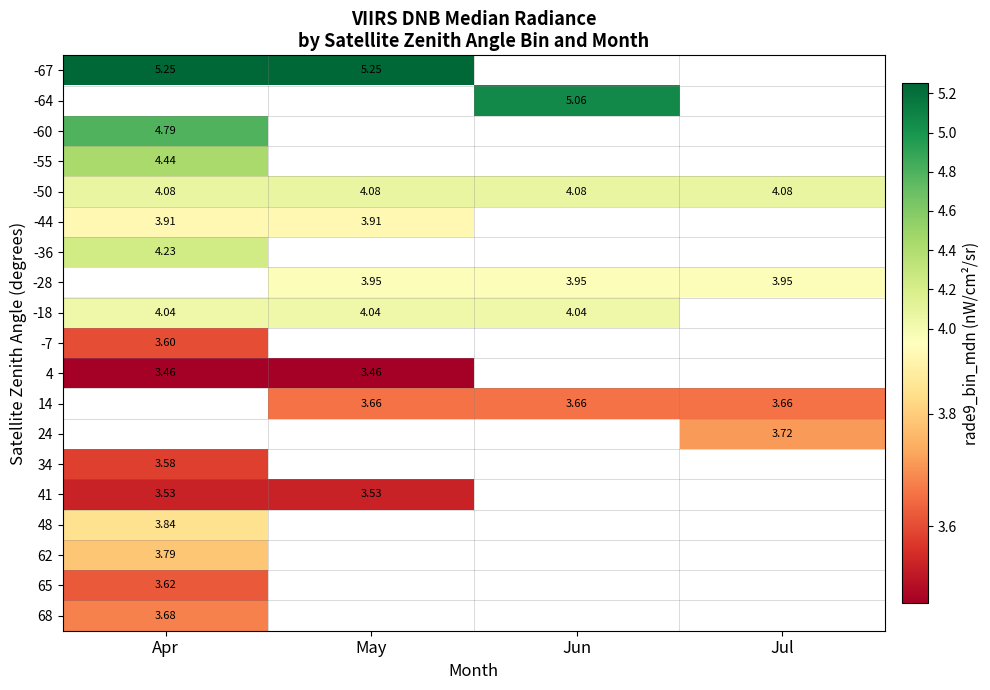

Between Jul and Jun, which is larger?

Jun